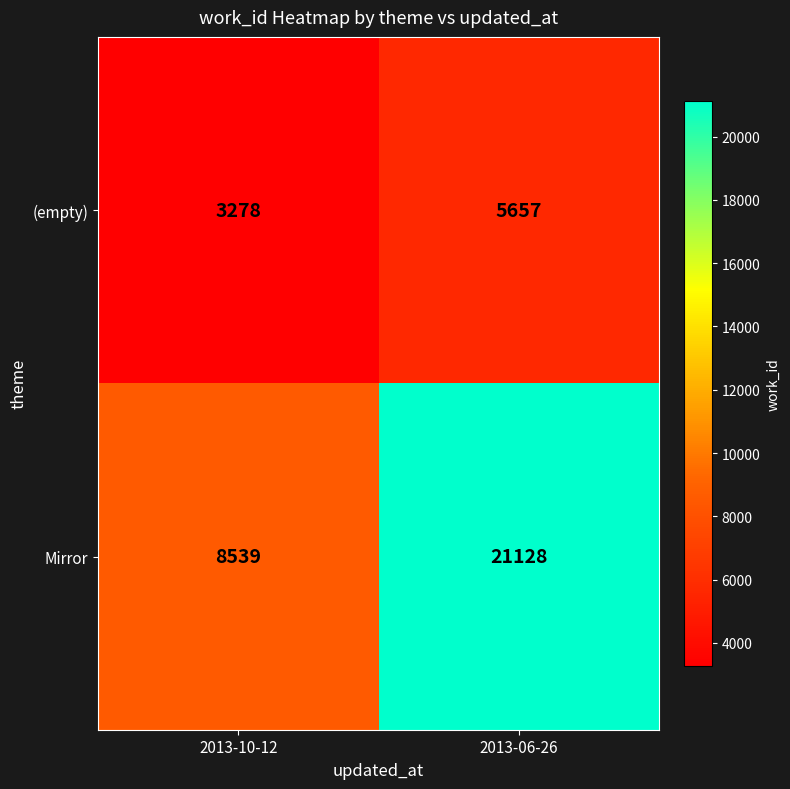

What is the average value of the (empty) series?

4468